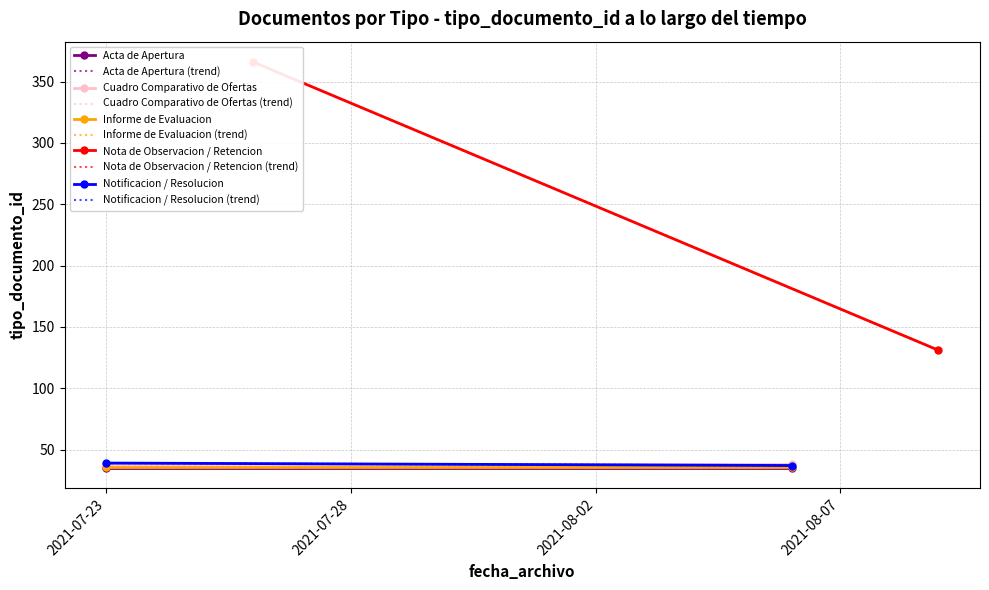

What is the difference between the maximum and minimum values in the Notificacion / Resolucion series?

2